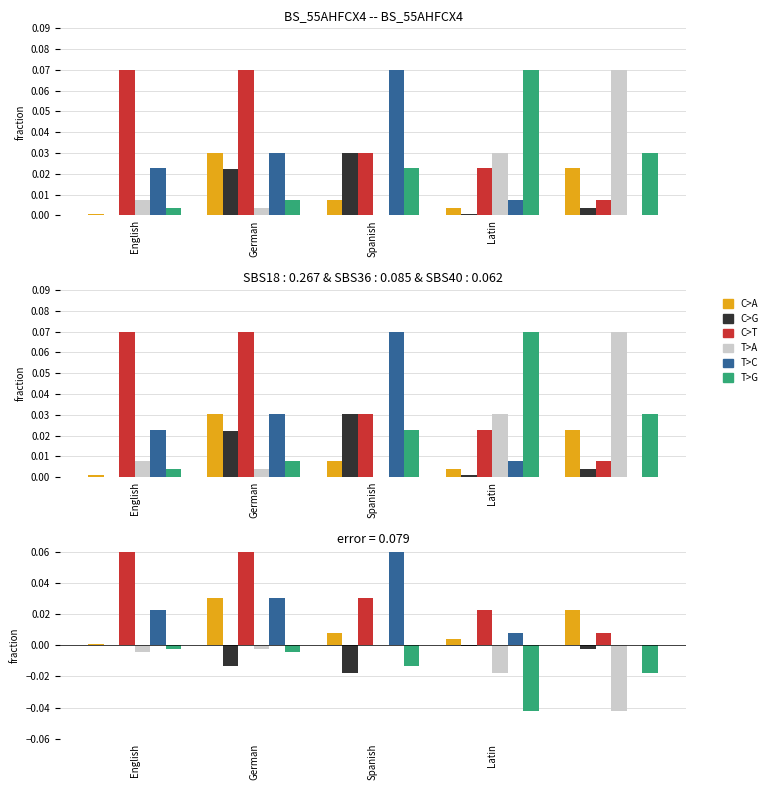

Reading left to right, extract all data points from this chart.

C>A: 0.0	0.0	0.0	0.0	0.0
C>G: 0.0	-0.0	-0.0	-0.0	-0.0
C>T: 0.1	0.1	0.0	0.0	0.0
T>A: -0.0	-0.0	0.0	-0.0	-0.0
T>C: 0.0	0.0	0.1	0.0	0.0
T>G: -0.0	-0.0	-0.0	-0.0	-0.0